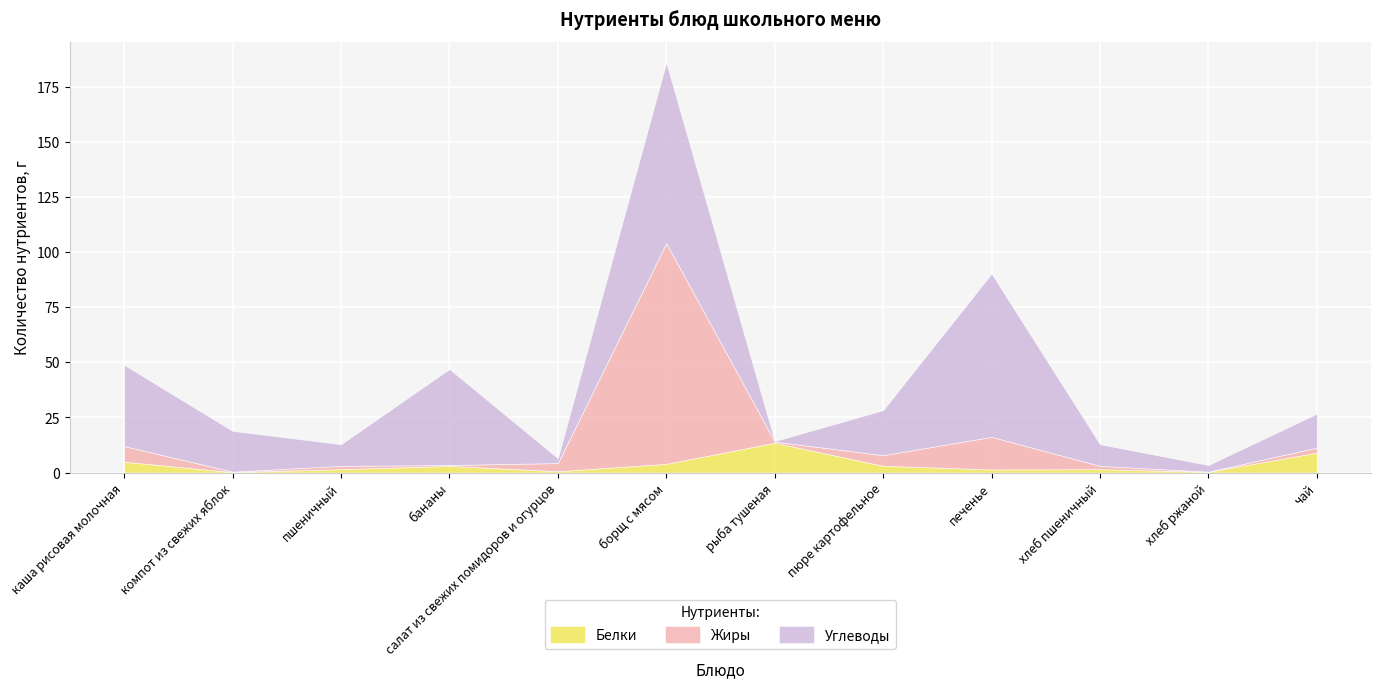

The value of Белки at пюре картофельное is 3.1. True or false?

True